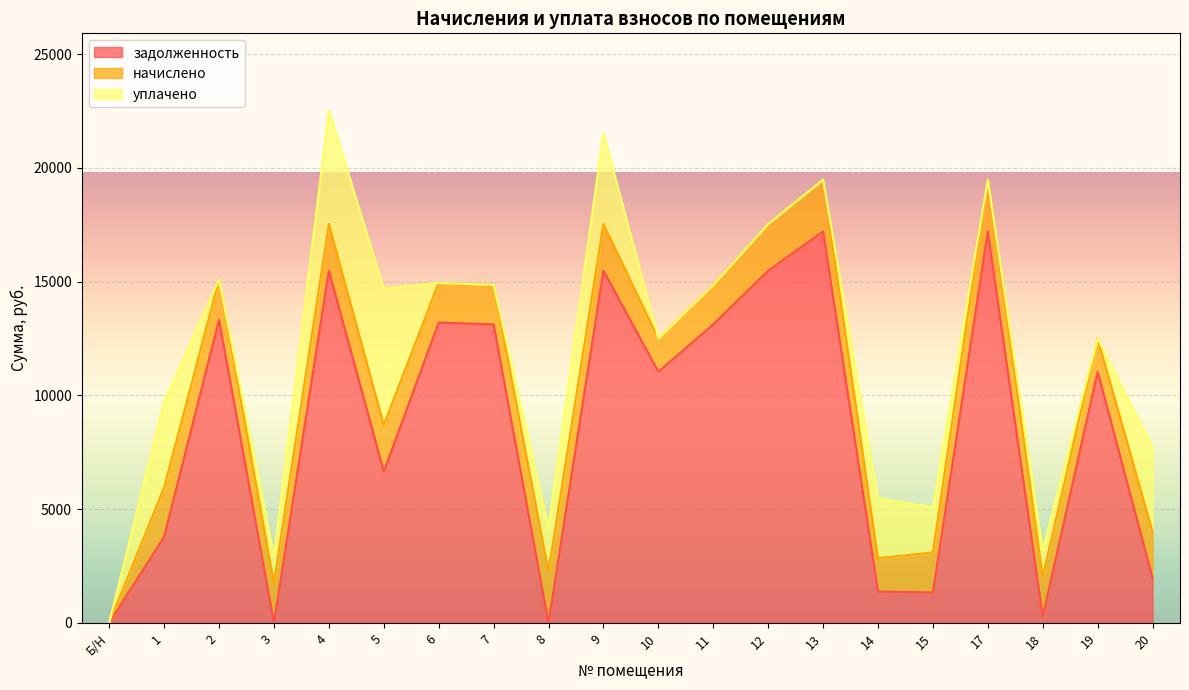

Reading right to left, list all the values displayed in this chart.

задолженность: 1966.9	11042.4	277.6	17205.6	1337.9	1380.9	17205.6	15485.0	13122.5	11042.4	15485.0	0.0	13122.5	13199.5	6649.0	15485.0	0.0	13327.9	3783.8	0.0
начислено: 2051.4	1462.9	1748.6	2279.3	1758.8	1462.9	2279.3	2051.4	1738.4	1462.9	2051.4	2272.6	1738.4	1748.6	2051.4	2051.4	1758.8	1765.6	2167.1	0.0
уплачено: 3676.6	0.0	1152.7	0.0	1984.5	2633.3	0.0	0.0	0.0	0.0	4000.0	1885.0	0.0	0.0	6000.0	5000.0	1172.1	0.0	3783.8	0.0